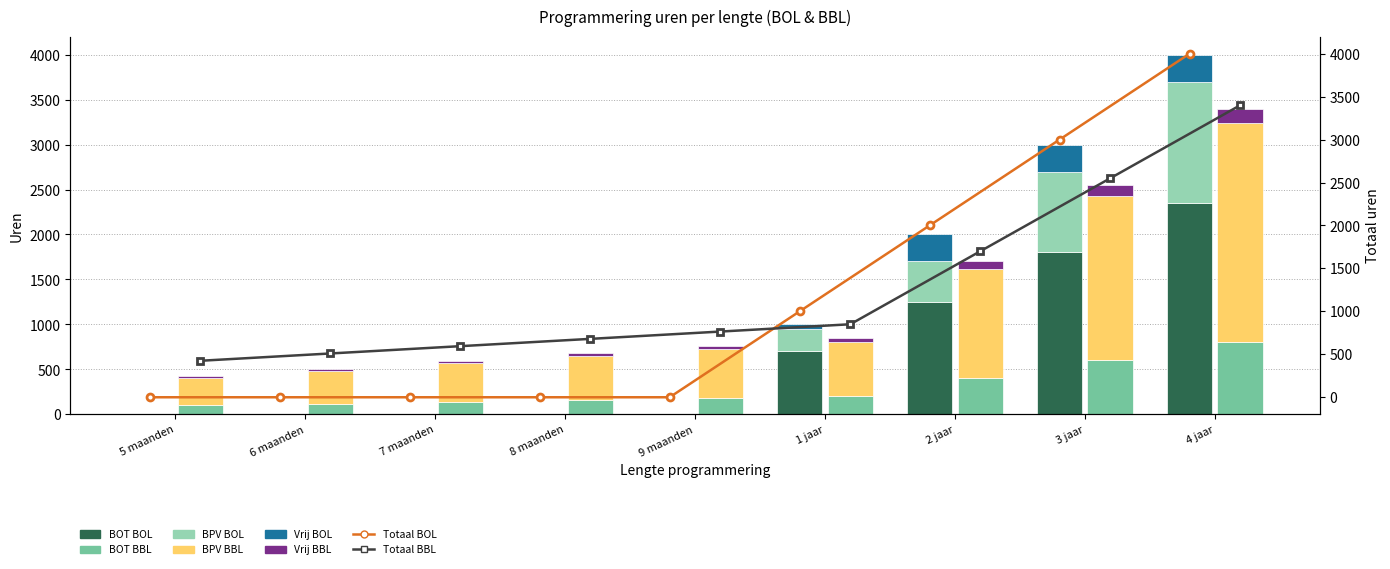

How many groups of bars are there?

9